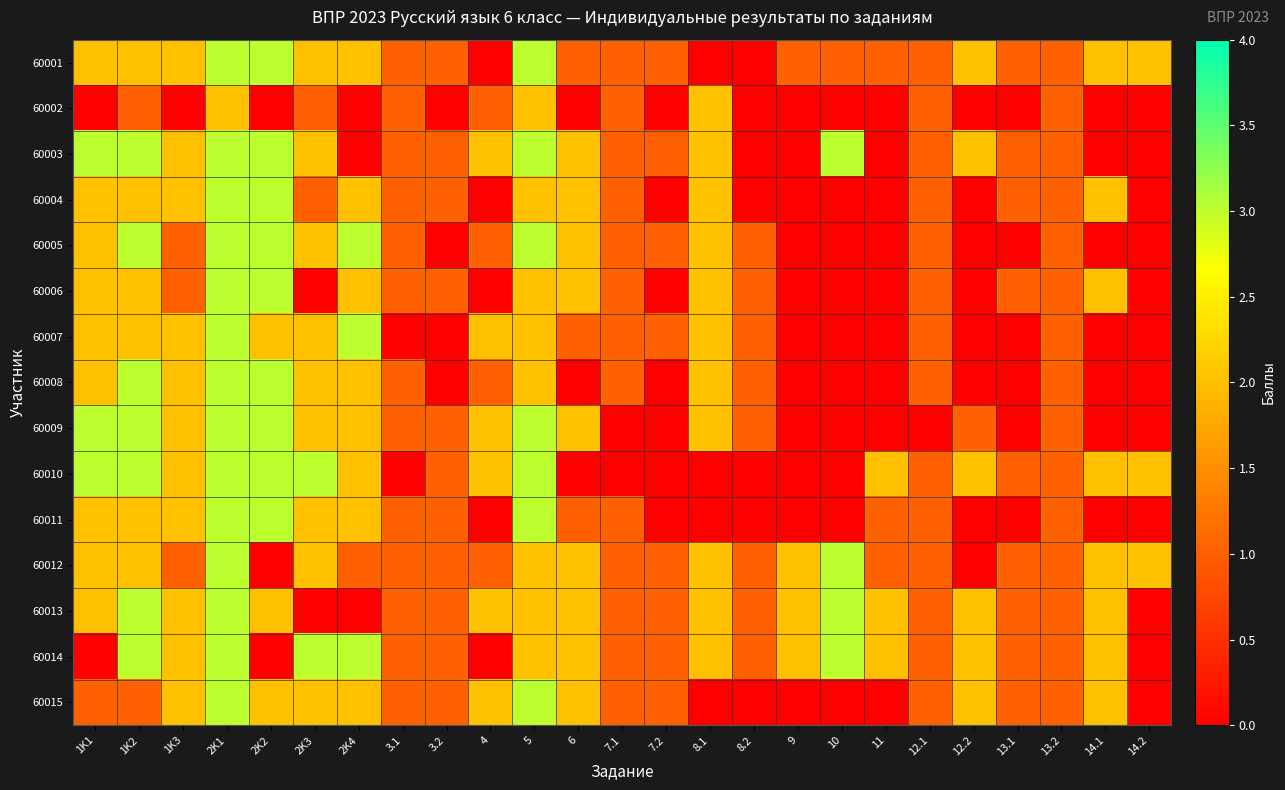

What is the spread (max minus min) of values at 2K4?

3